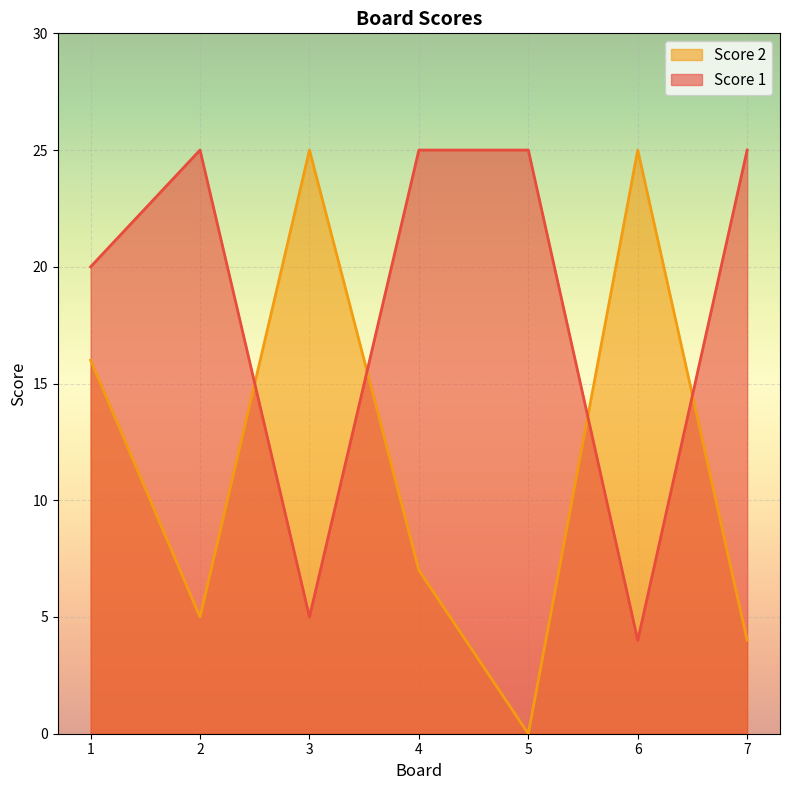

What is the maximum value shown in the chart?

25